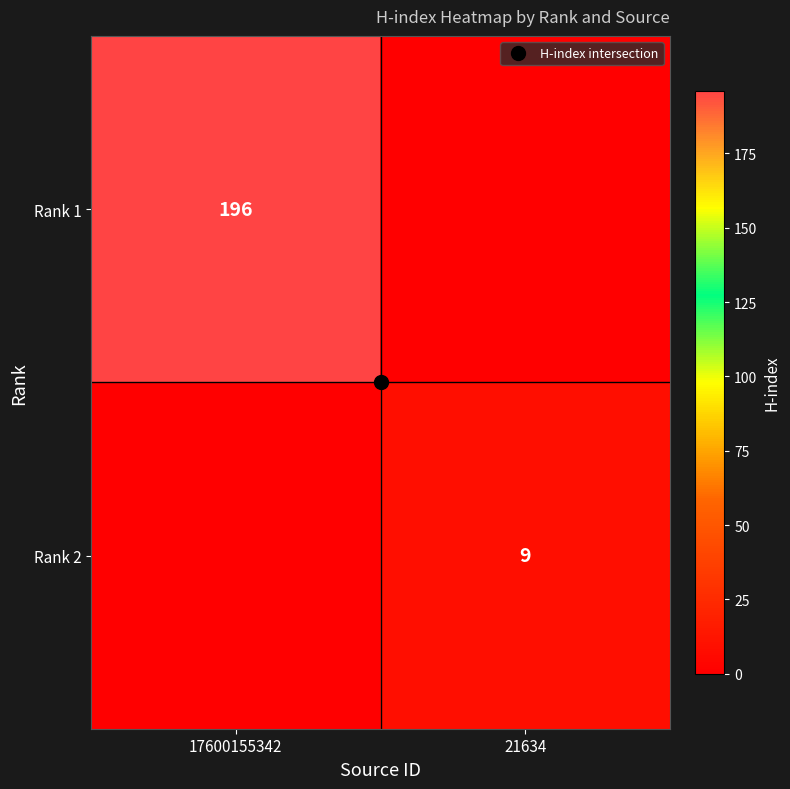

How many distinct data groups are displayed?

2